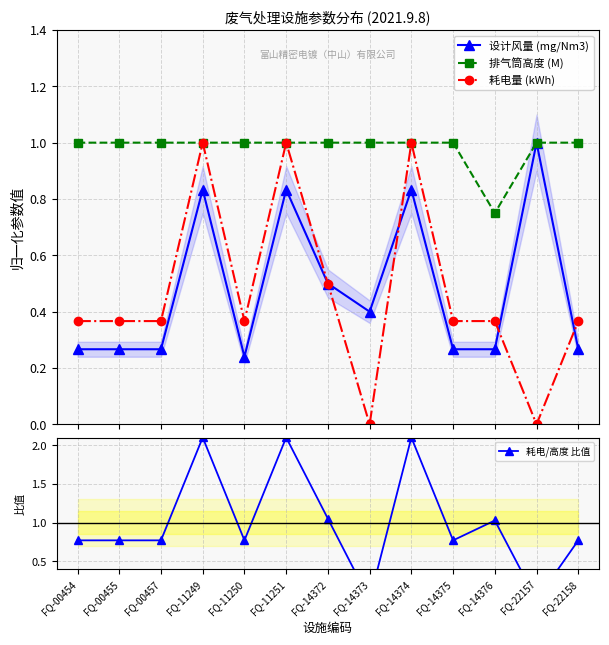

Does the chart display data point markers on the line(s)?

Yes